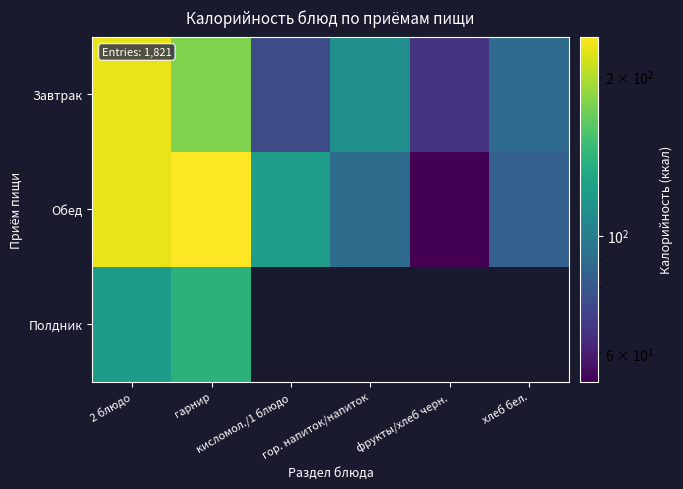

At how many categories does at least one series exceed 212?

2